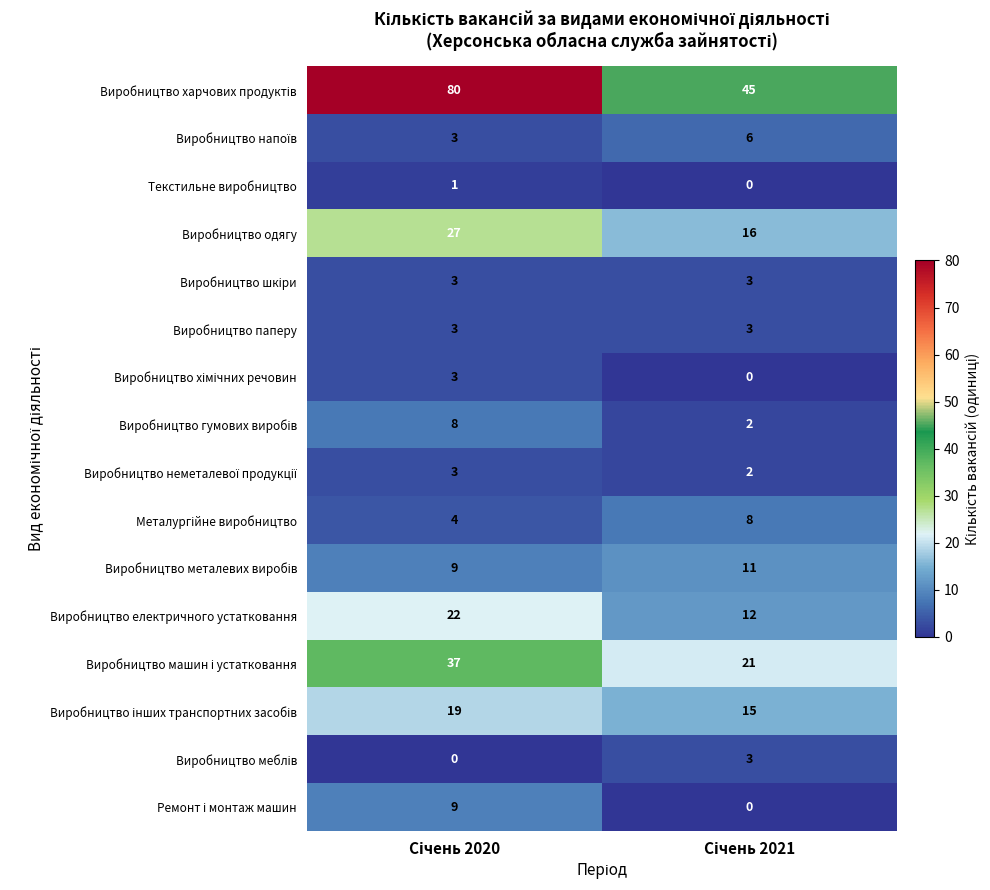

How many values in the Текстильне виробництво series are below 1?

1